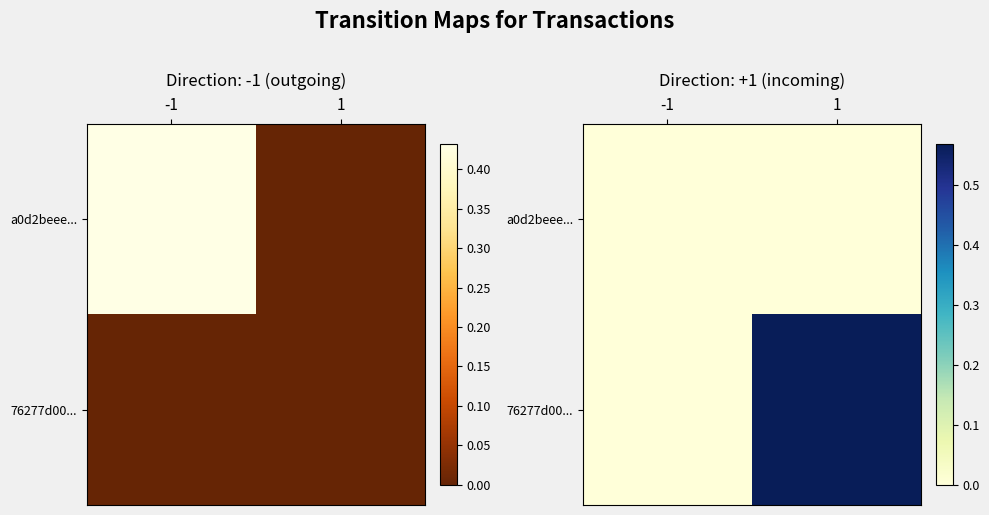

At 1, list the series in order from largest to smallest.

76277d00..., a0d2beee...